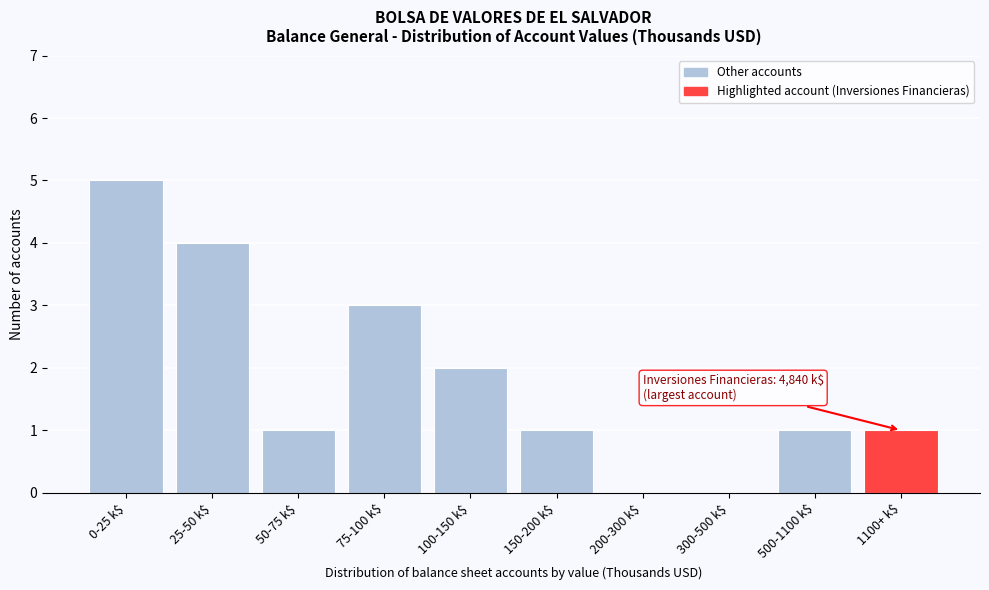

The chart shows a value of 3 at 100-150 k$. True or false?

False